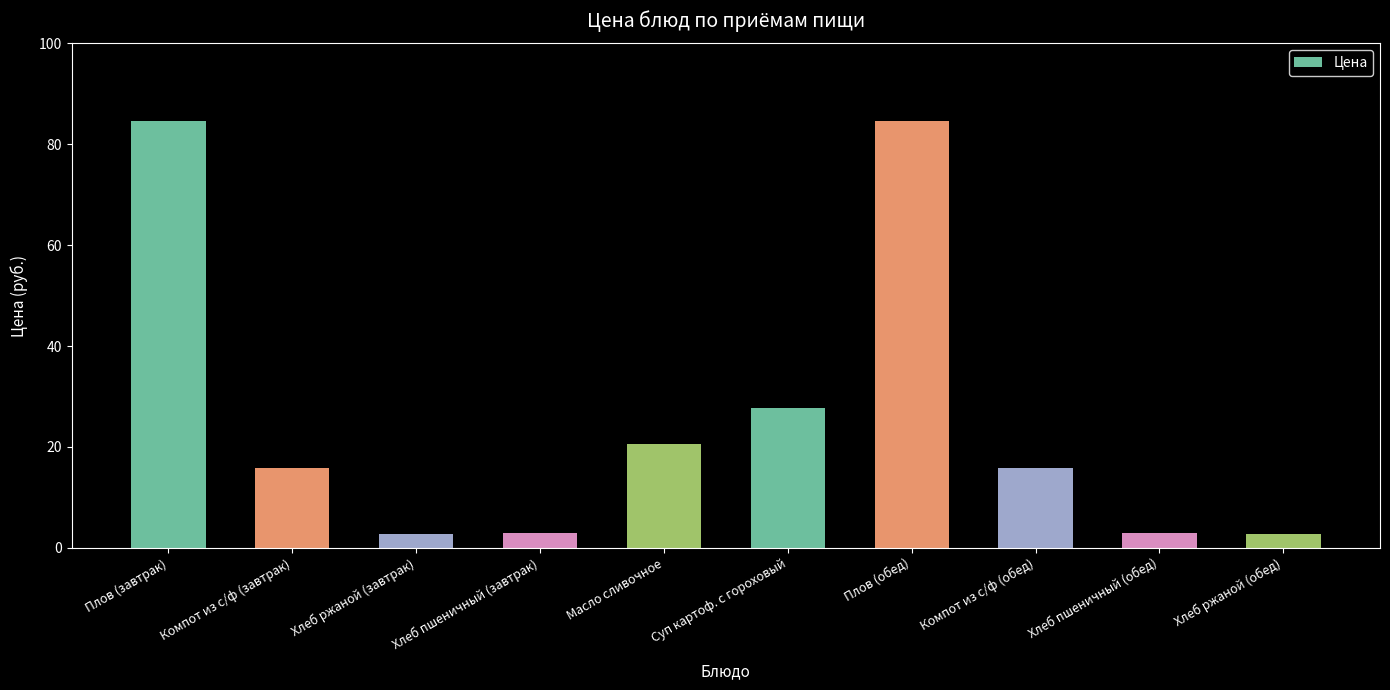

How many values are below 15?

4